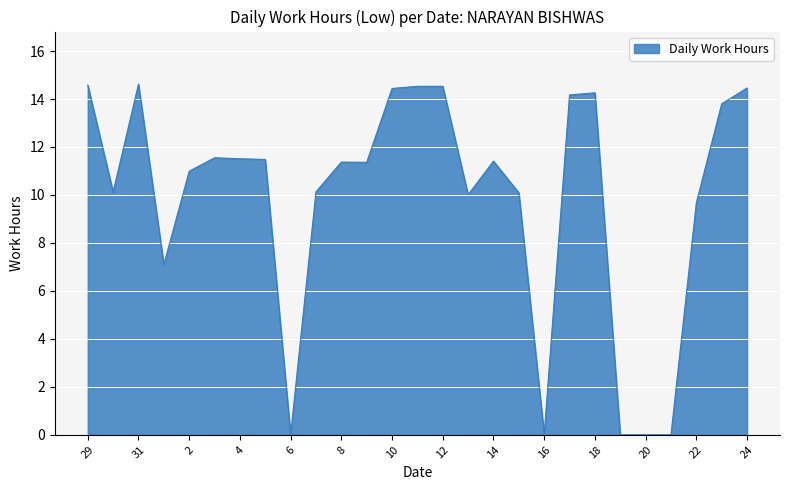

What is the greatest value displayed?

14.6